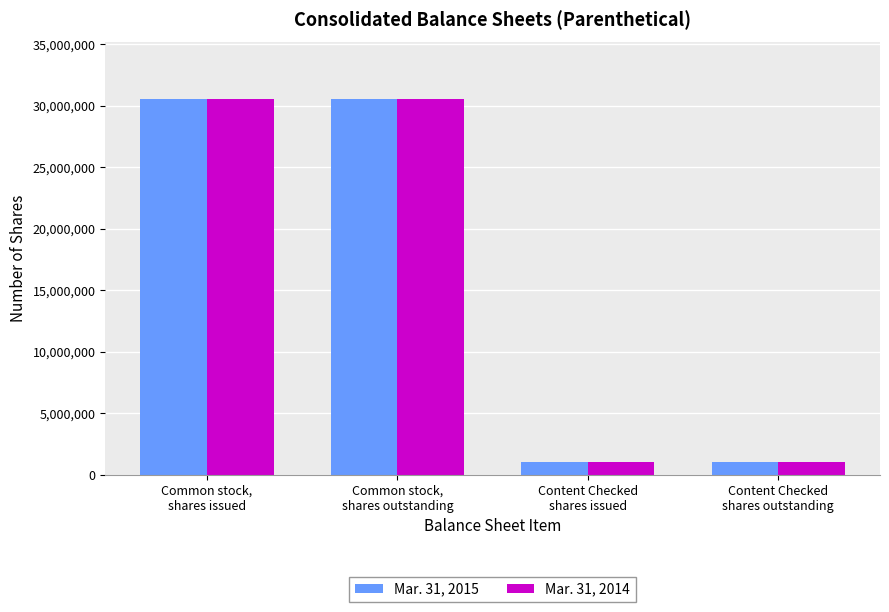

How many bars are there in each group?

2